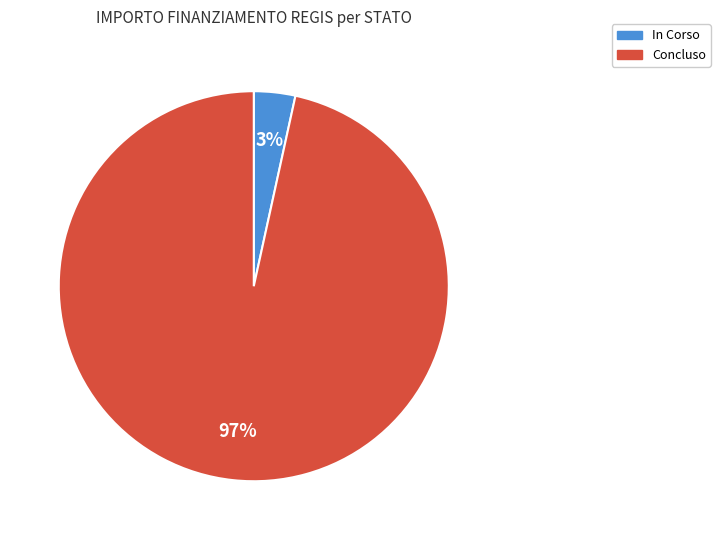

To the nearest percent, what is the average slice percentage?

50%